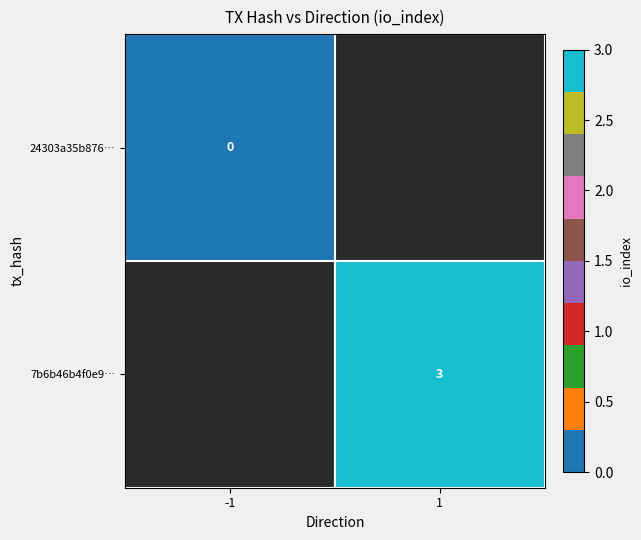

Is the value of 7b6b46b4f0e9… at 1 greater than the value of 24303a35b876… at -1?

Yes